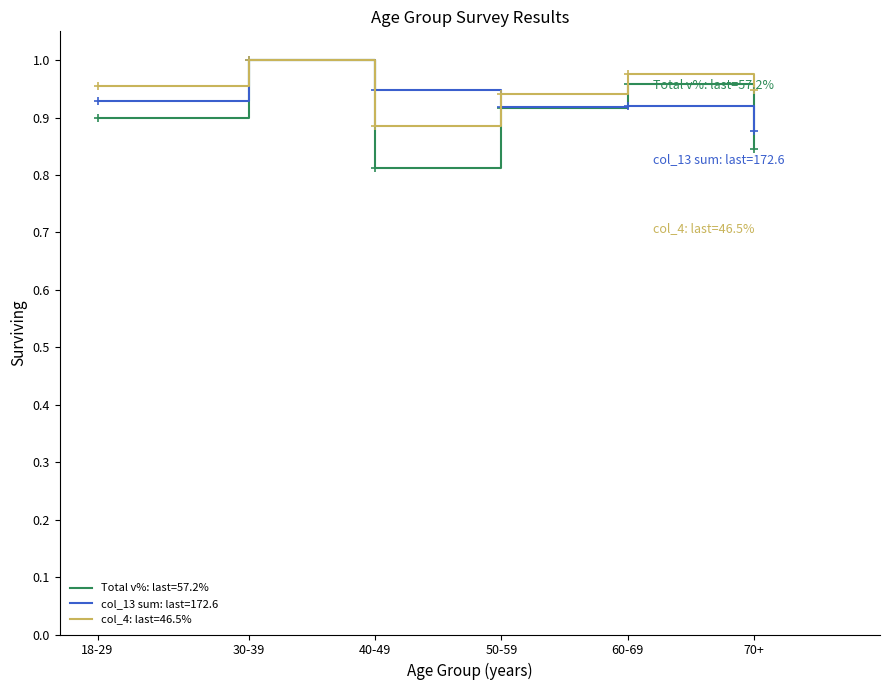

Rank the series at 18-29 from highest to lowest value.

col_4: last=46.5%, col_13 sum: last=172.6, Total v%: last=57.2%